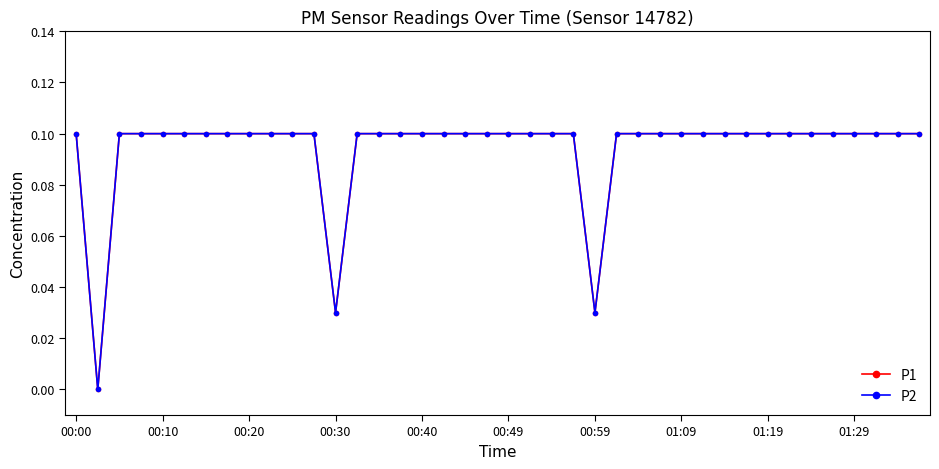

How many lines are shown in the chart?

2